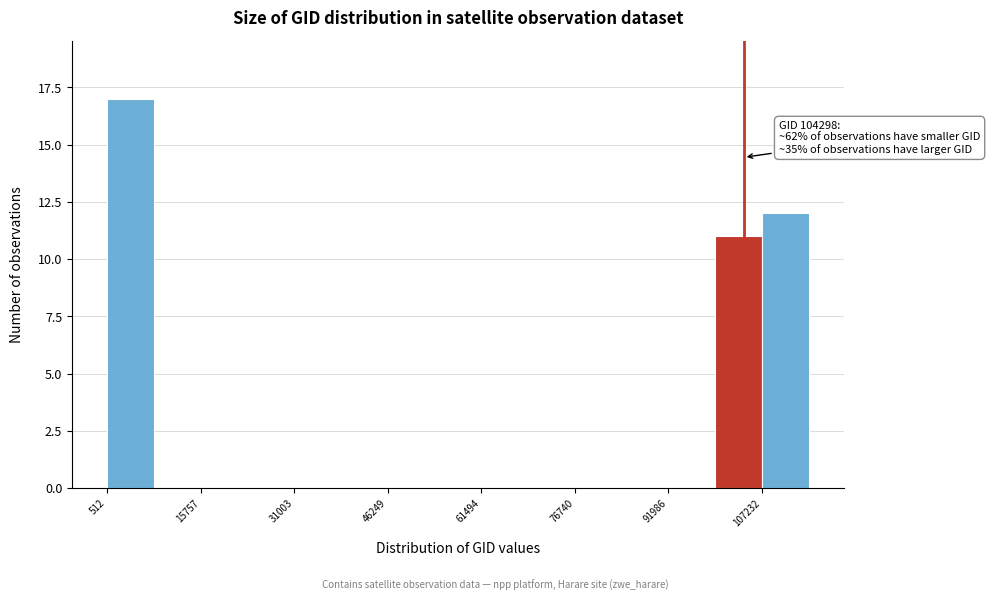

Around what value on the x-axis is the tallest bar? Give the approximate position of its centre, as read against the axis.

4000